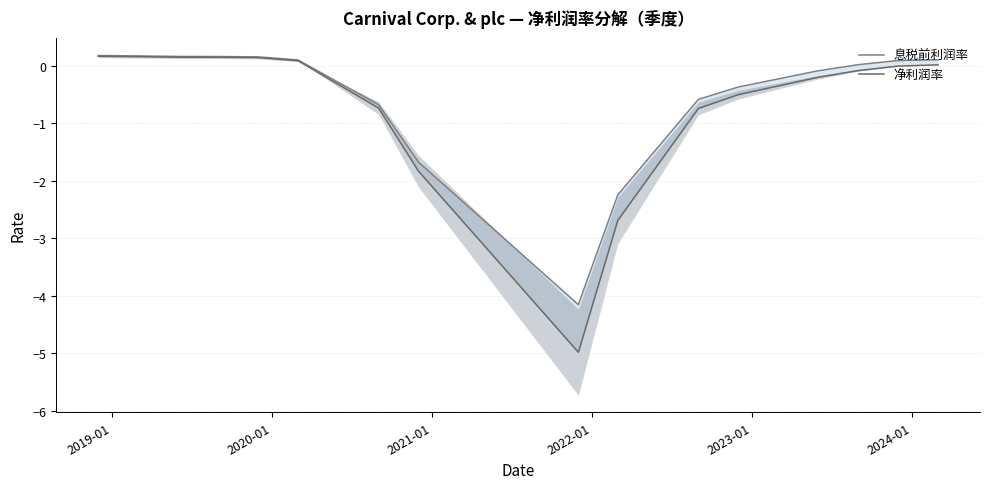

What is the highest value of the 息税前利润率 series?

0.2